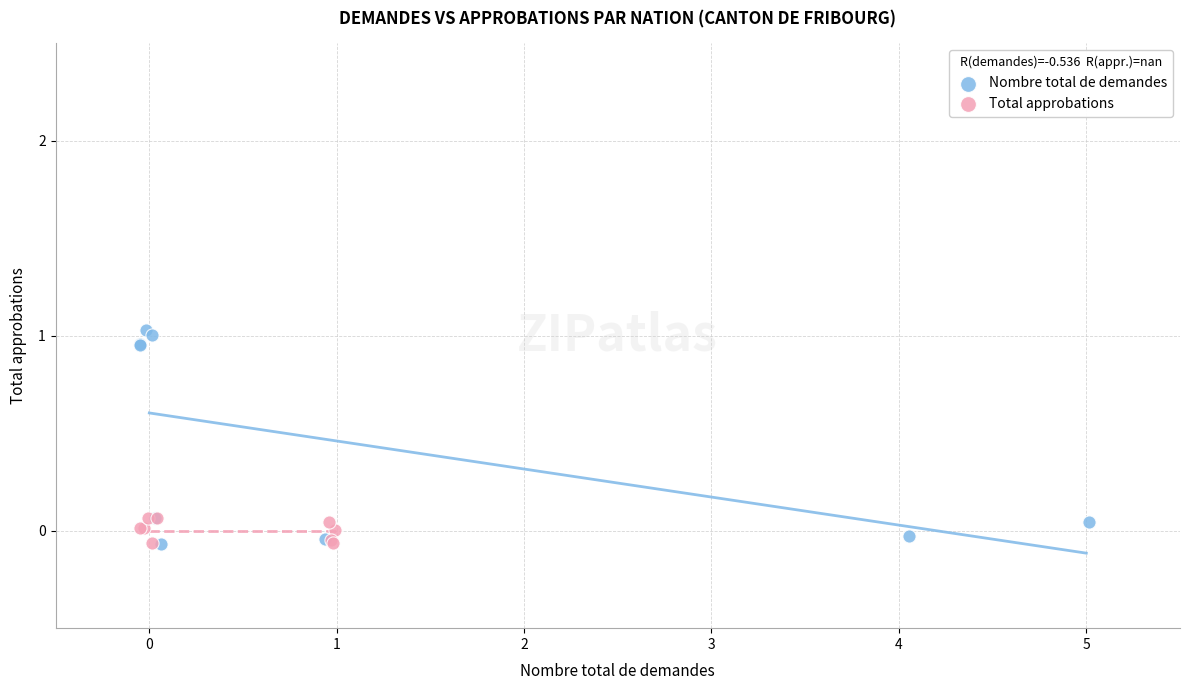

Which series has the widest spread of Y values?

Nombre total de demandes